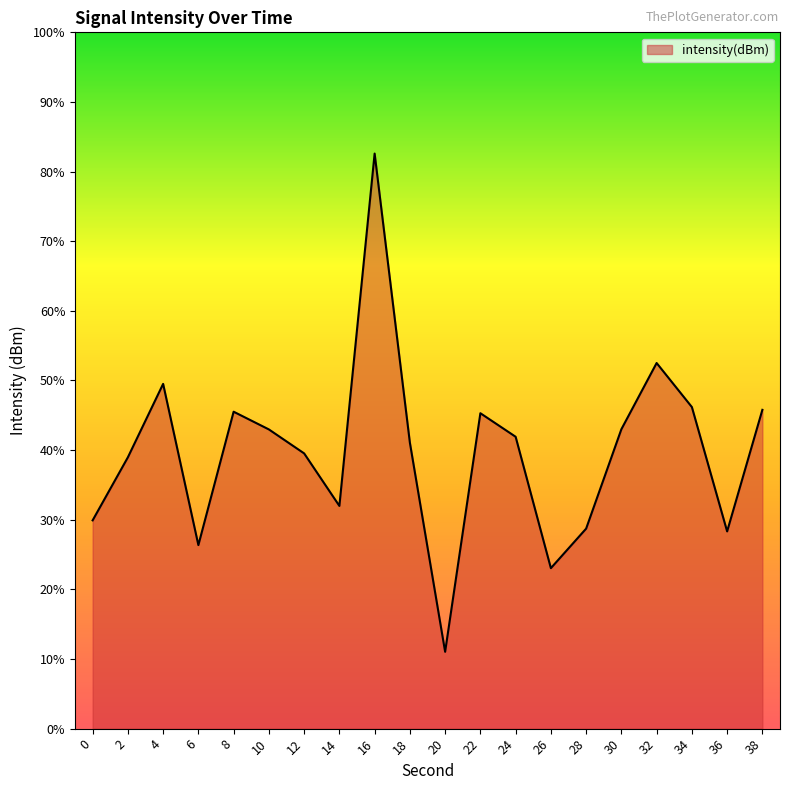

The value at 2 is -211.4. True or false?

False